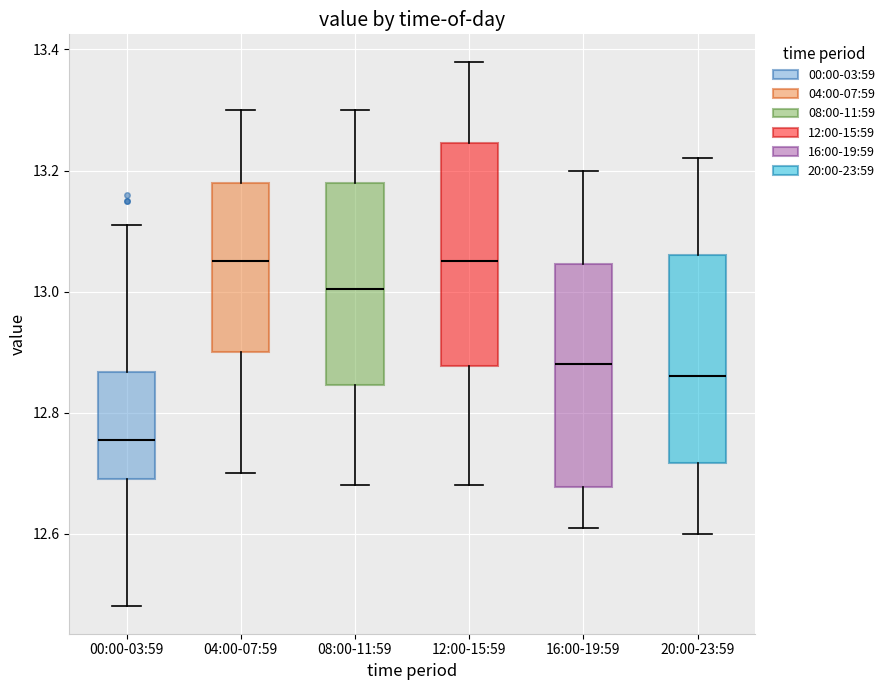

Where is the lower edge of the box for 16:00-19:59 on the y-axis? The values are not printed on the chart, so give them approximately, as read against the axis.

12.68